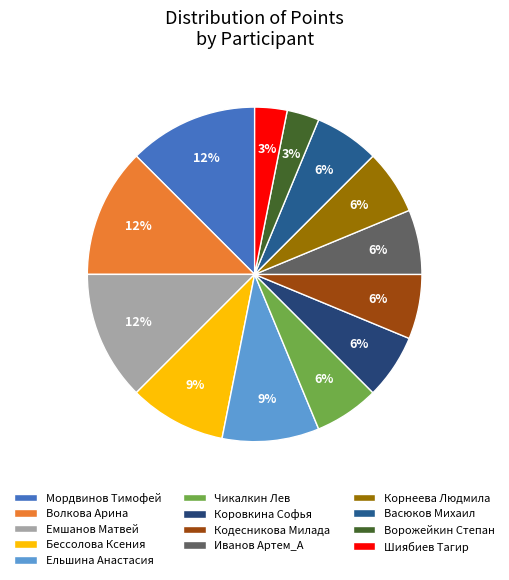

Count the number of slices in the pie.

13